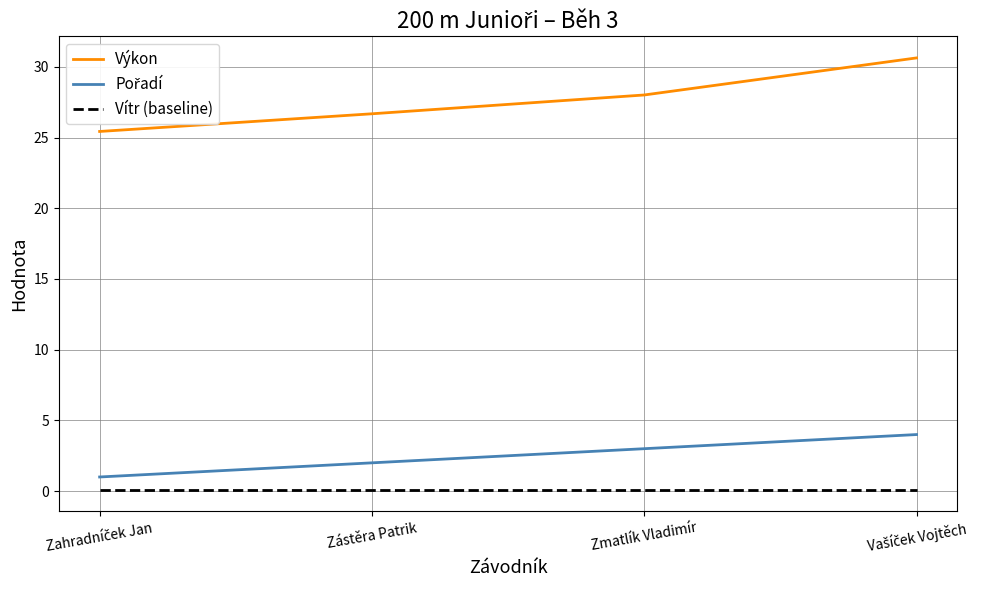

What is the difference between the second highest and minimum values in the Výkon series?

2.6